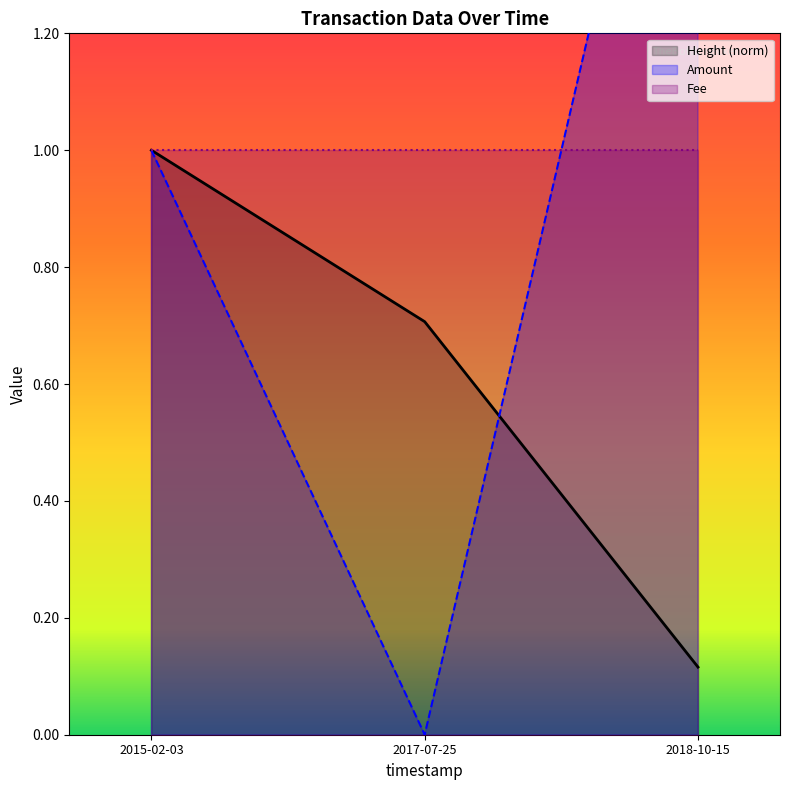

True or false: Height (norm) has a value of 0.6 at 2015-02-03.

False